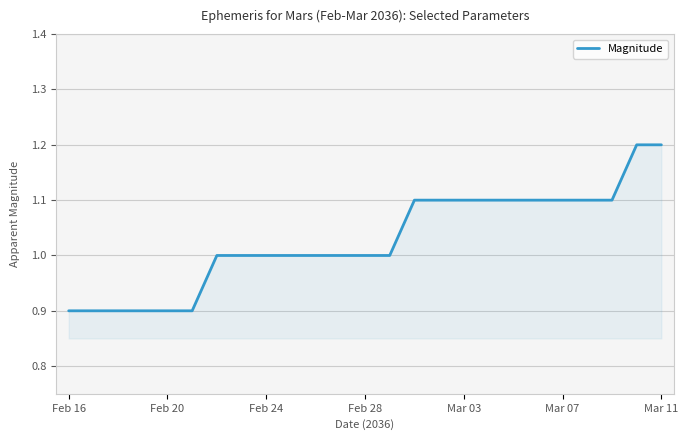

What is the difference between the maximum and minimum values?

0.3